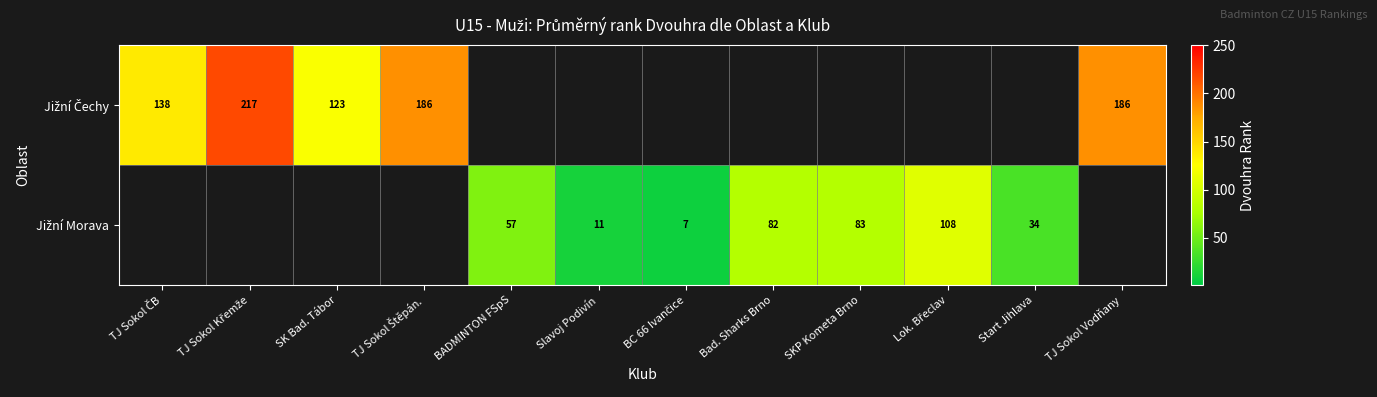

How many distinct data groups are displayed?

2